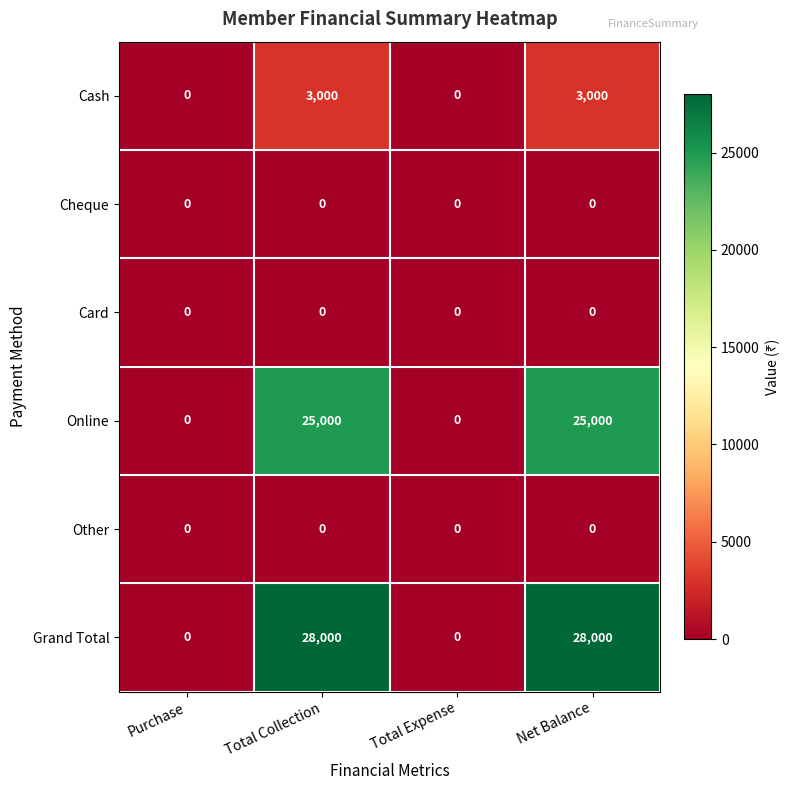

Reading left to right, extract all data points from this chart.

Cash: Purchase=0	Total Collection=3000	Total Expense=0	Net Balance=3000
Cheque: Purchase=0	Total Collection=0	Total Expense=0	Net Balance=0
Card: Purchase=0	Total Collection=0	Total Expense=0	Net Balance=0
Online: Purchase=0	Total Collection=25000	Total Expense=0	Net Balance=25000
Other: Purchase=0	Total Collection=0	Total Expense=0	Net Balance=0
Grand Total: Purchase=0	Total Collection=28000	Total Expense=0	Net Balance=28000